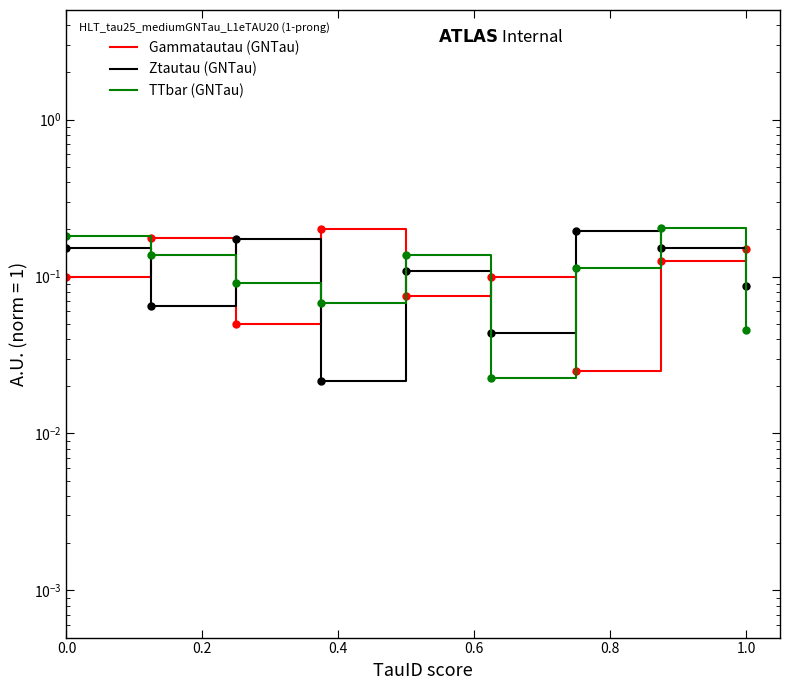

Reading left to right, extract all data points from this chart.

Gammatautau (GNTau): 0.1	0.2	0.1	0.2	0.1	0.1	0.0	0.1	0.1
Ztautau (GNTau): 0.2	0.1	0.2	0.0	0.1	0.0	0.2	0.2	0.1
TTbar (GNTau): 0.2	0.1	0.1	0.1	0.1	0.0	0.1	0.2	0.0